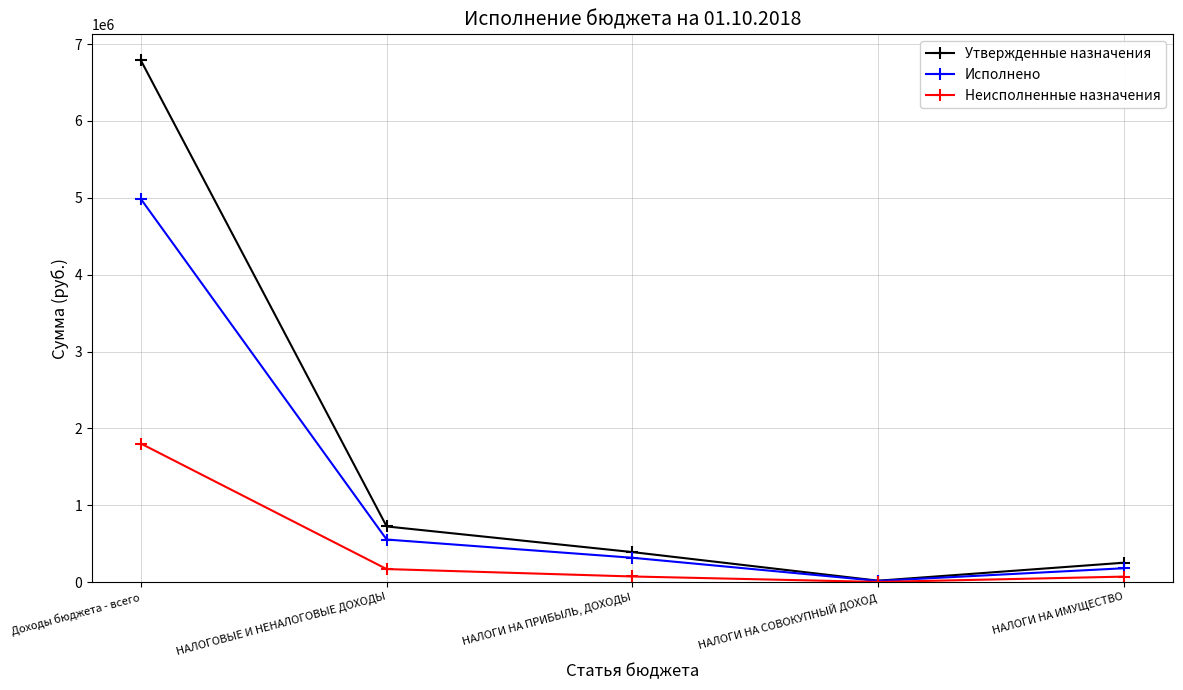

What is the total value across all series at Доходы бюджета - всего?

13573164.0